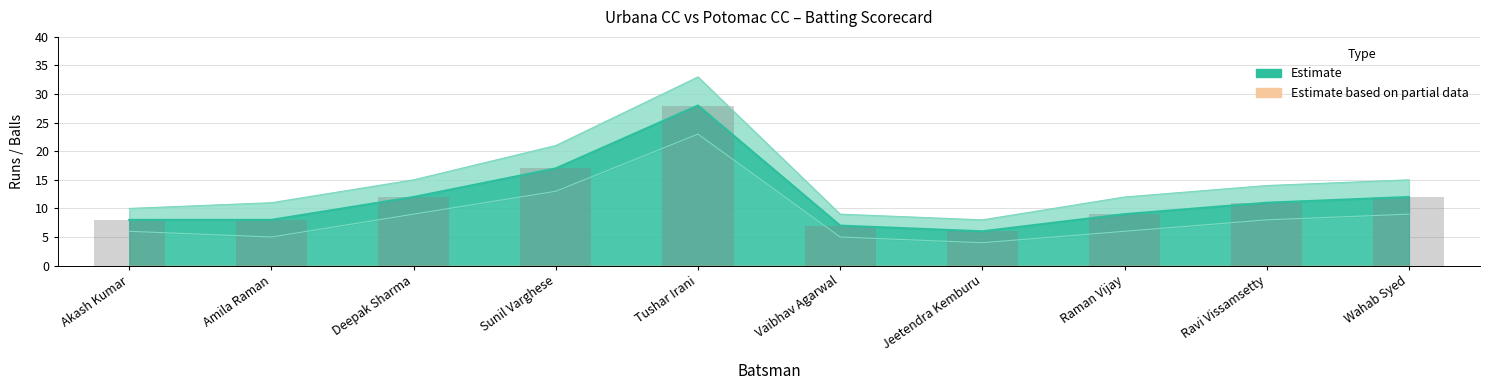

Approximately how many times larger is the value at Raman Vijay compared to Vaibhav Agarwal?

1.3